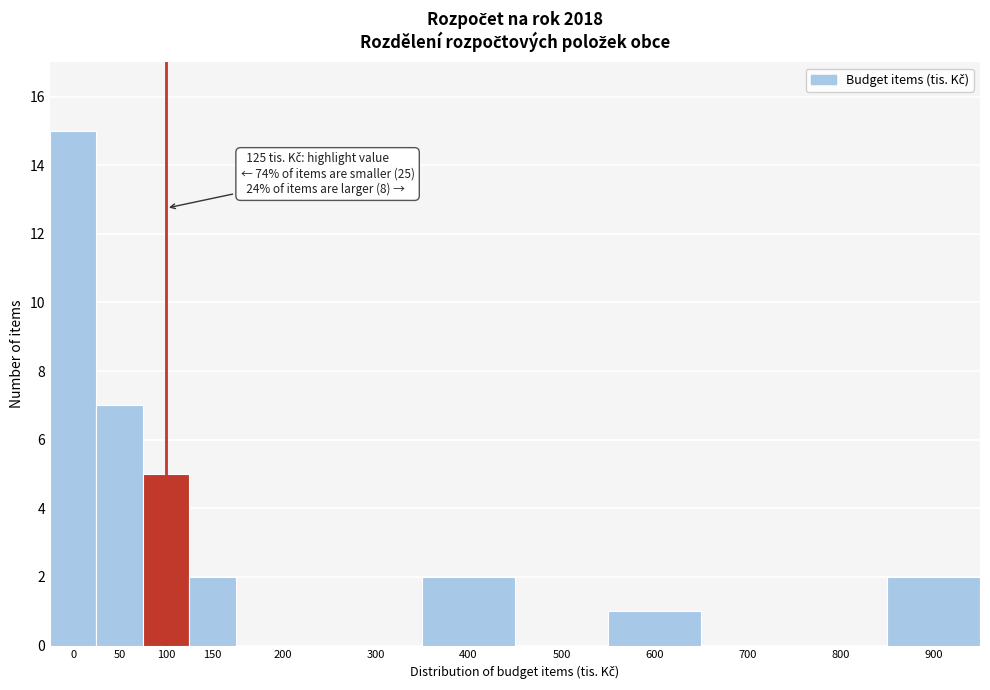

Reading left to right, transcribe all the data shown in this chart.

0=15	50=7	100=5	150=2	200=0	300=0	400=2	500=0	600=1	700=0	800=0	900=2